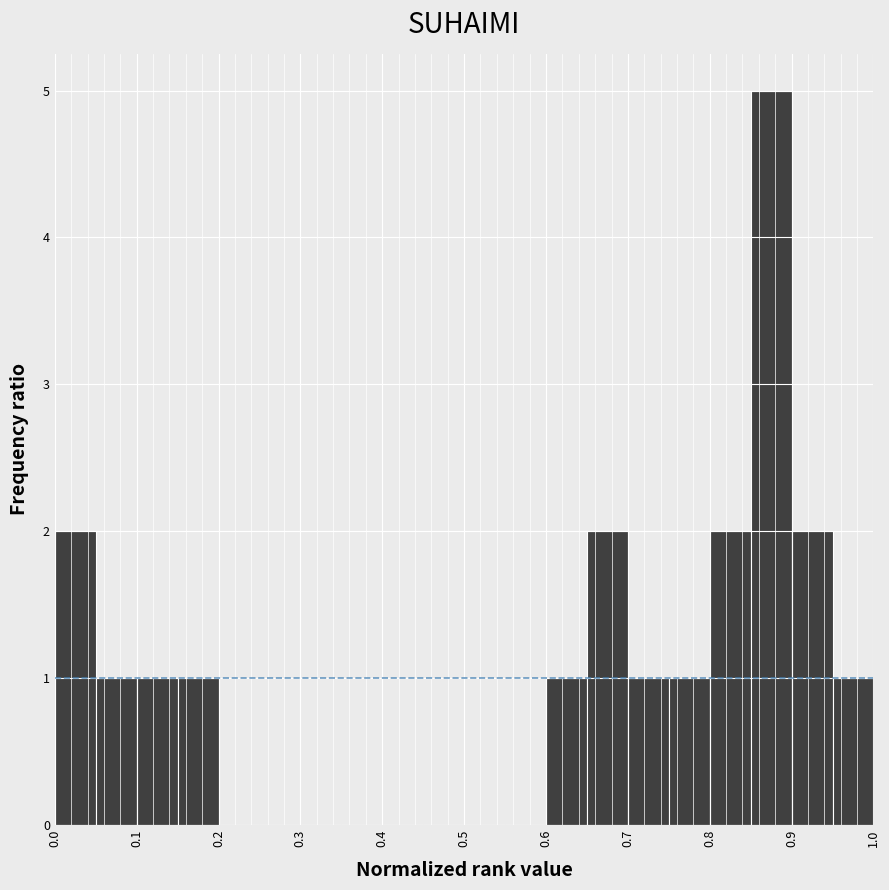

Reading left to right, list every bar in this chart as the range it spans on the x-axis followed by its height. The values are not printed on the chart, so give them approximately, as read against the axis.

0.00 to 0.05: 2
0.05 to 0.10: 1
0.10 to 0.15: 1
0.15 to 0.20: 1
0.20 to 0.25: 0
0.25 to 0.30: 0
0.30 to 0.35: 0
0.35 to 0.40: 0
0.40 to 0.45: 0
0.45 to 0.50: 0
0.50 to 0.55: 0
0.55 to 0.60: 0
0.60 to 0.65: 1
0.65 to 0.70: 2
0.70 to 0.75: 1
0.75 to 0.80: 1
0.80 to 0.85: 2
0.85 to 0.90: 5
0.90 to 0.95: 2
0.95 to 1.00: 1